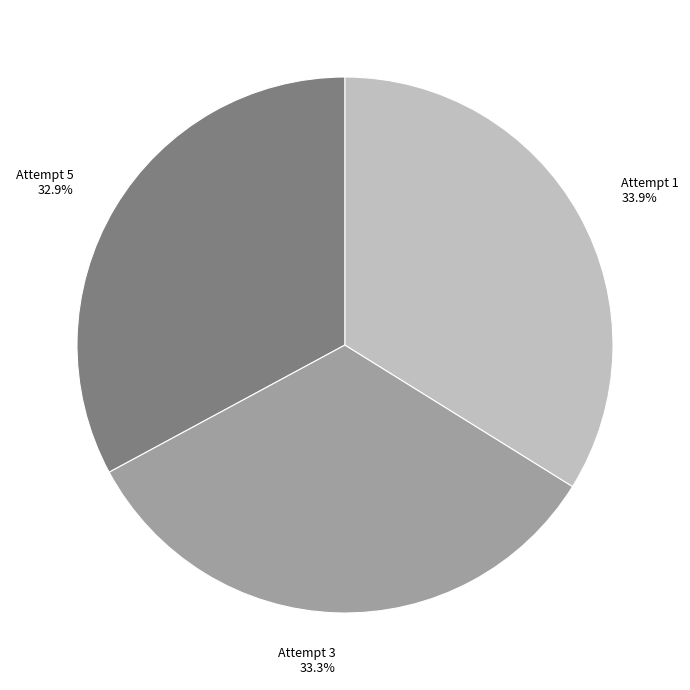

What is the largest slice in the pie chart?

Attempt 1 33.9%